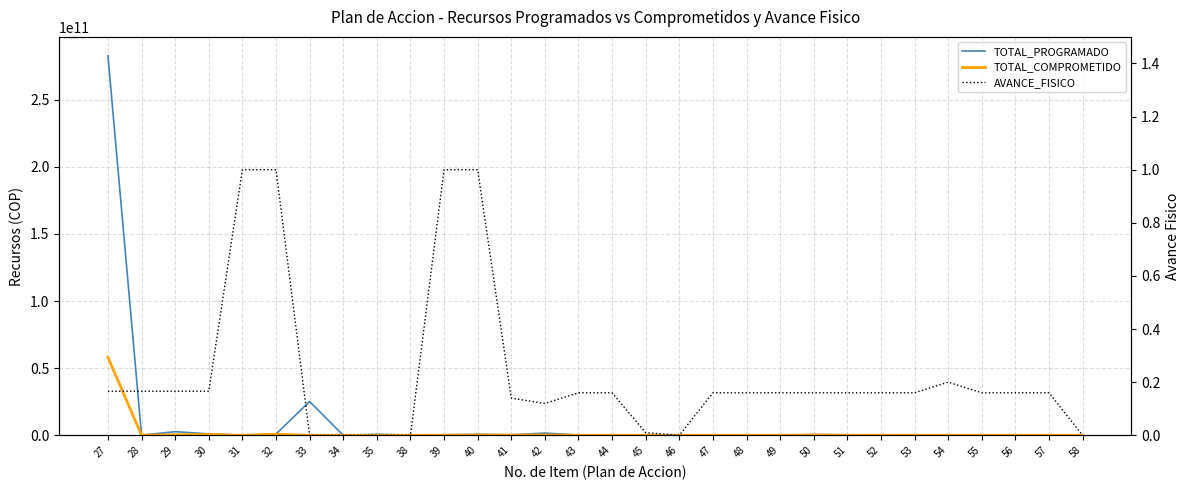

What is the value of the AVANCE_FISICO point at the 23rd from the left?

0.2